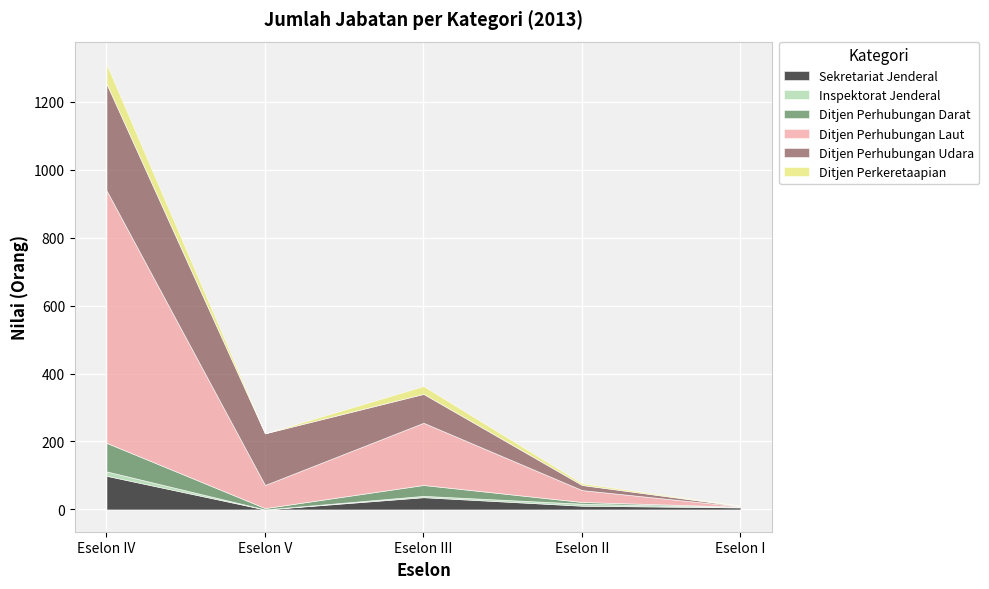

Reading left to right, transcribe all the data shown in this chart.

Sekretariat Jenderal: 99	0	36	11	6
Inspektorat Jenderal: 13	0	4	6	1
Ditjen Perhubungan Darat: 84	4	32	5	1
Ditjen Perhubungan Laut: 743	68	183	35	1
Ditjen Perhubungan Udara: 314	152	85	15	1
Ditjen Perkeretaapian: 58	0	23	5	1